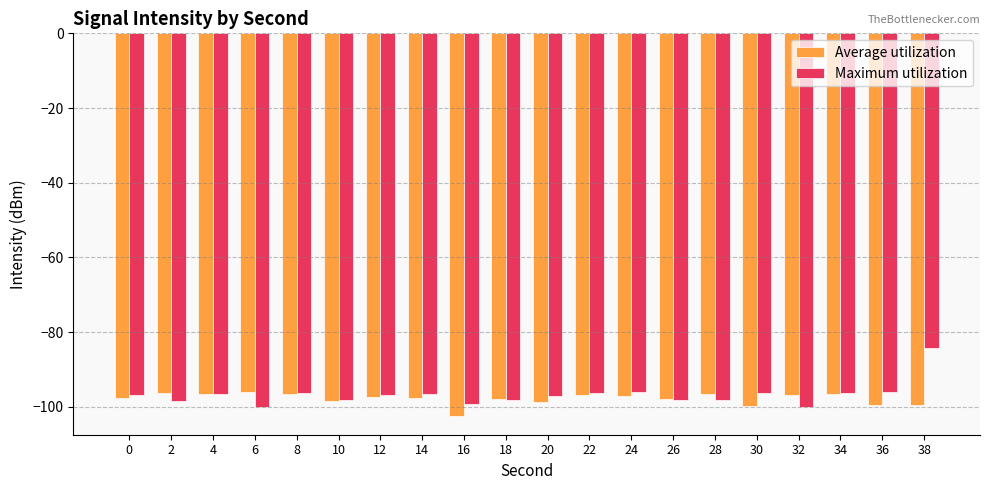

What is the difference between the Maximum utilization values at 16 and 0?

2.4